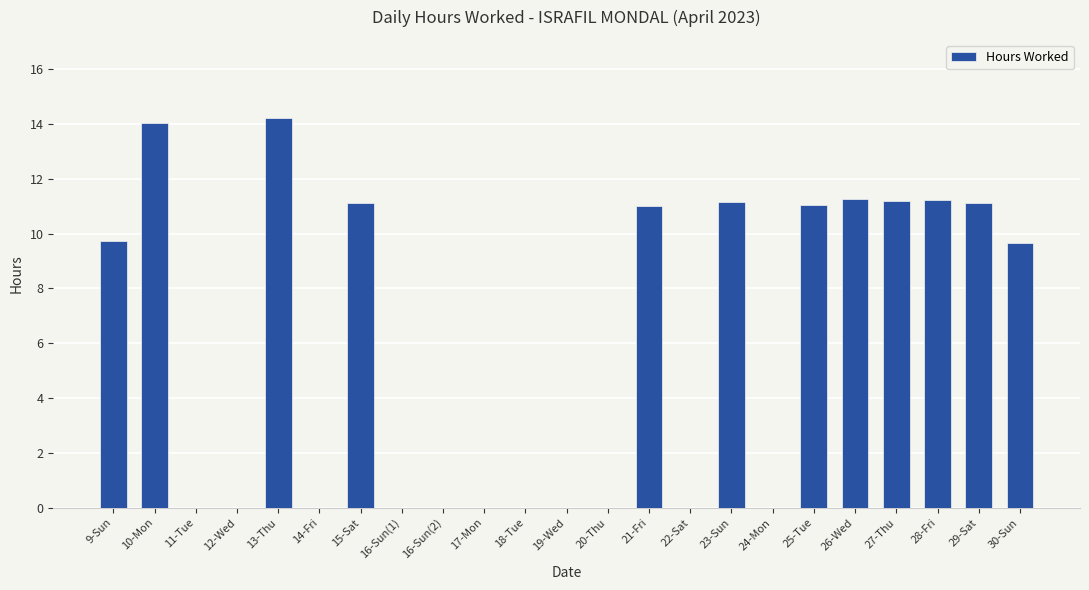

Where does the data first go above 9?

9-Sun